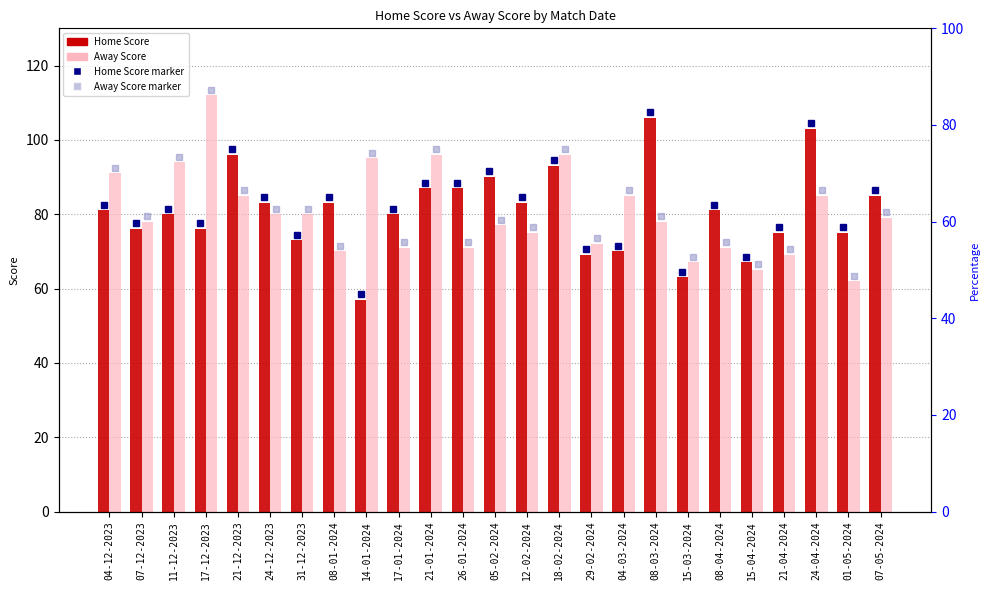

Reading left to right, what are all the values shown in this chart?

Home Score: 04-12-2023=81	07-12-2023=76	11-12-2023=80	17-12-2023=76	21-12-2023=96	24-12-2023=83	31-12-2023=73	08-01-2024=83	14-01-2024=57	17-01-2024=80	21-01-2024=87	26-01-2024=87	05-02-2024=90	12-02-2024=83	18-02-2024=93	29-02-2024=69	04-03-2024=70	08-03-2024=106	15-03-2024=63	08-04-2024=81	15-04-2024=67	21-04-2024=75	24-04-2024=103	01-05-2024=75	07-05-2024=85
Away Score: 04-12-2023=91	07-12-2023=78	11-12-2023=94	17-12-2023=112	21-12-2023=85	24-12-2023=80	31-12-2023=80	08-01-2024=70	14-01-2024=95	17-01-2024=71	21-01-2024=96	26-01-2024=71	05-02-2024=77	12-02-2024=75	18-02-2024=96	29-02-2024=72	04-03-2024=85	08-03-2024=78	15-03-2024=67	08-04-2024=71	15-04-2024=65	21-04-2024=69	24-04-2024=85	01-05-2024=62	07-05-2024=79